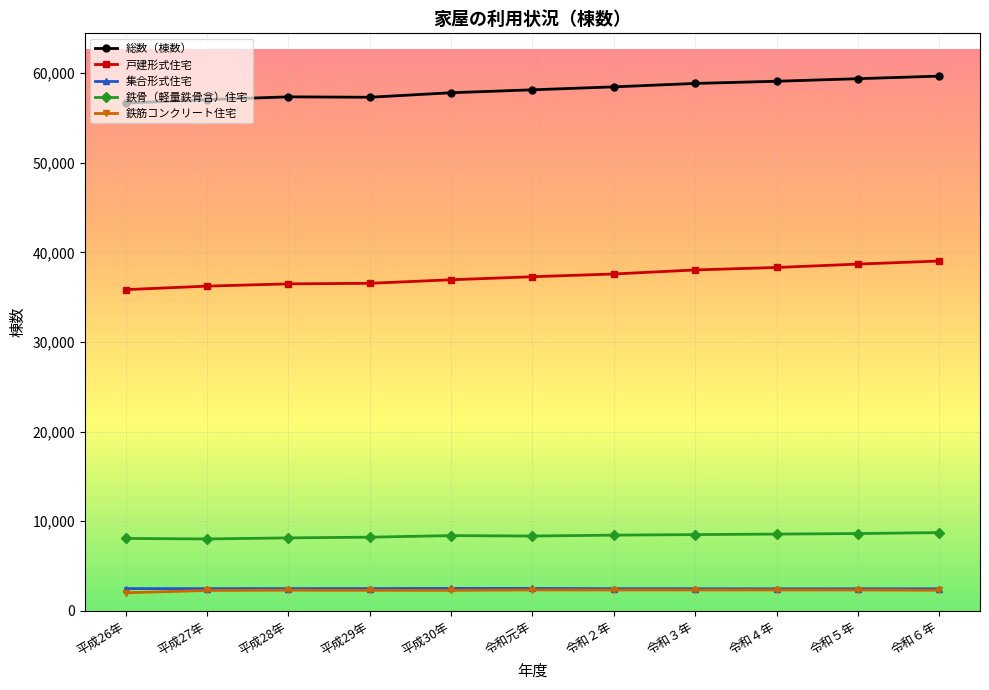

What is the total value across all series at 平成27年?

106003